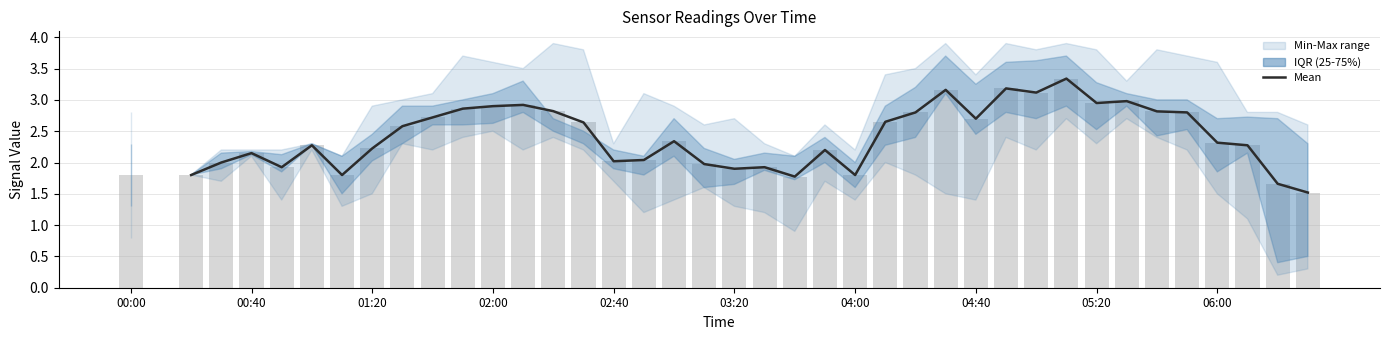

At which category does the chart reach its peak across all series?

31